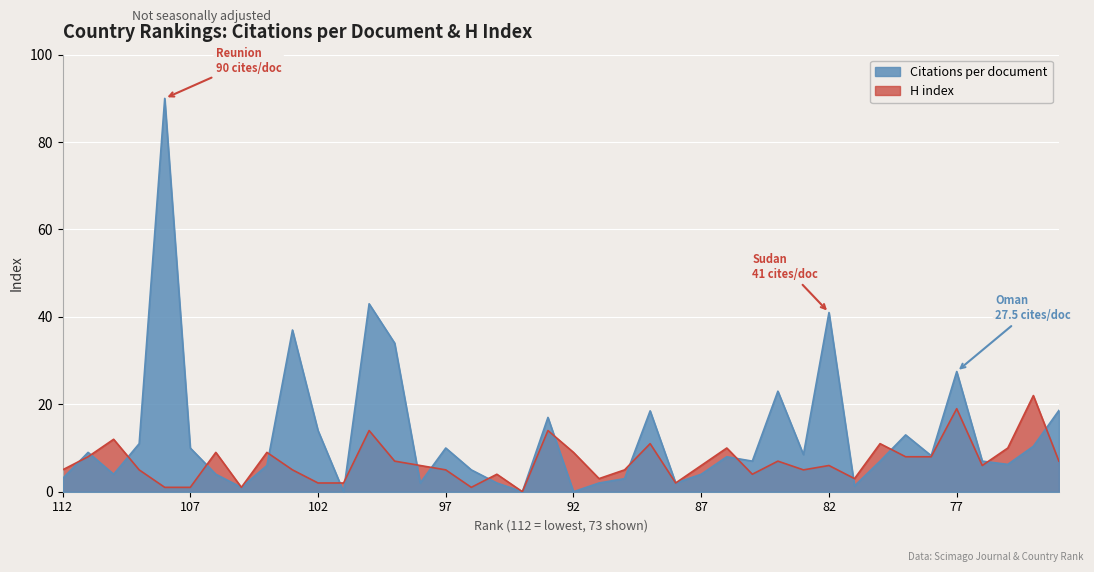

What value does the H index series have at 107?

1.0